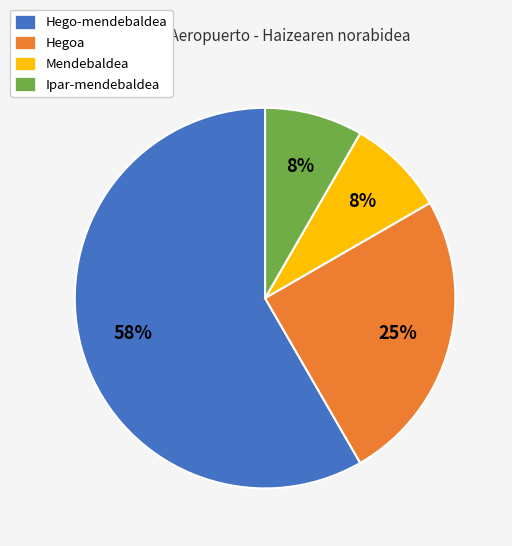

What percentage is the Ipar-mendebaldea slice, to the nearest percent?

8%